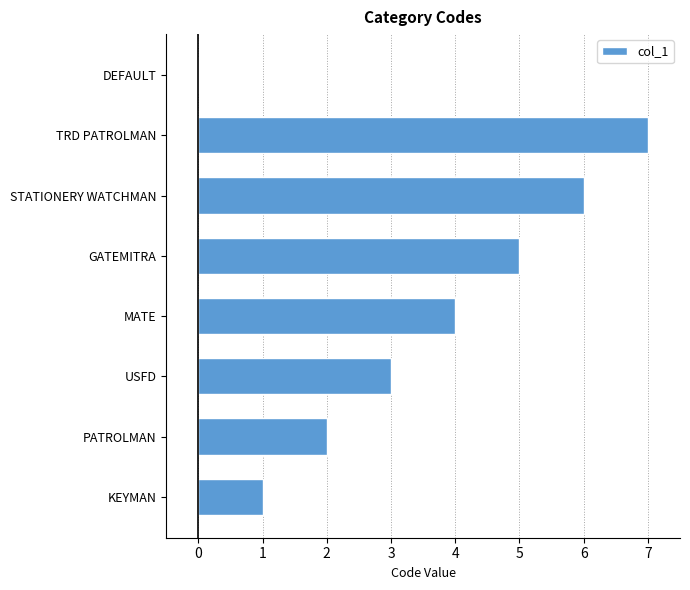

Which has a higher value, DEFAULT or MATE?

MATE